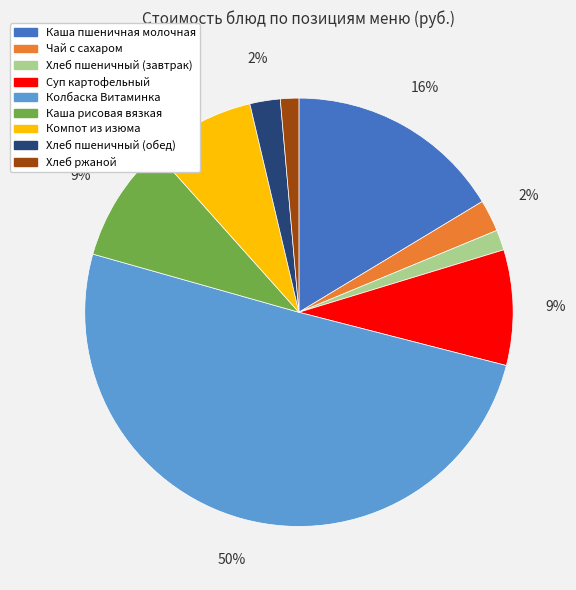

Does Каша пшеничная молочная represent more than half of the total?

No